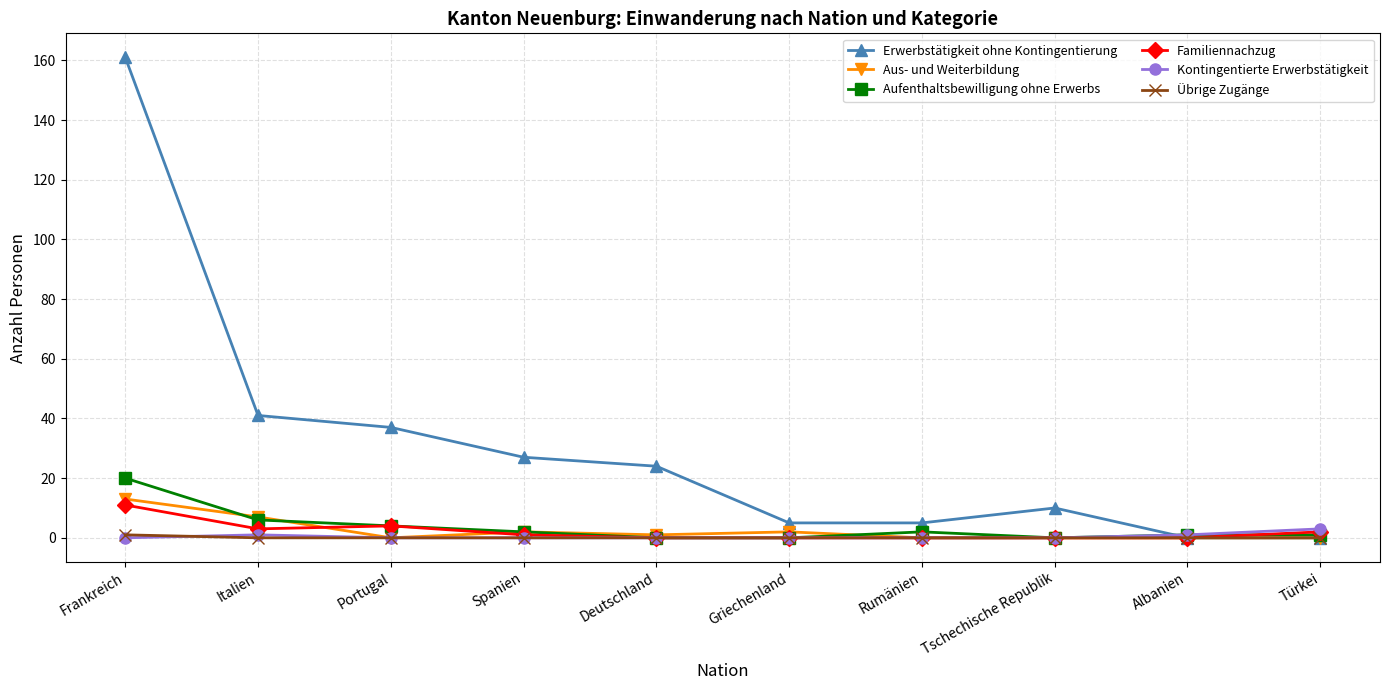

Reading right to left, list all the values displayed in this chart.

Erwerbstätigkeit ohne Kontingentierung: Türkei=0	Albanien=0	Tschechische Republik=10	Rumänien=5	Griechenland=5	Deutschland=24	Spanien=27	Portugal=37	Italien=41	Frankreich=161
Aus- und Weiterbildung: Türkei=0	Albanien=0	Tschechische Republik=0	Rumänien=0	Griechenland=2	Deutschland=1	Spanien=2	Portugal=0	Italien=7	Frankreich=13
Aufenthaltsbewilligung ohne Erwerbs: Türkei=1	Albanien=1	Tschechische Republik=0	Rumänien=2	Griechenland=0	Deutschland=0	Spanien=2	Portugal=4	Italien=6	Frankreich=20
Familiennachzug: Türkei=2	Albanien=0	Tschechische Republik=0	Rumänien=0	Griechenland=0	Deutschland=0	Spanien=1	Portugal=4	Italien=3	Frankreich=11
Kontingentierte Erwerbstätigkeit: Türkei=3	Albanien=1	Tschechische Republik=0	Rumänien=0	Griechenland=0	Deutschland=0	Spanien=0	Portugal=0	Italien=1	Frankreich=0
Übrige Zugänge: Türkei=0	Albanien=0	Tschechische Republik=0	Rumänien=0	Griechenland=0	Deutschland=0	Spanien=0	Portugal=0	Italien=0	Frankreich=1